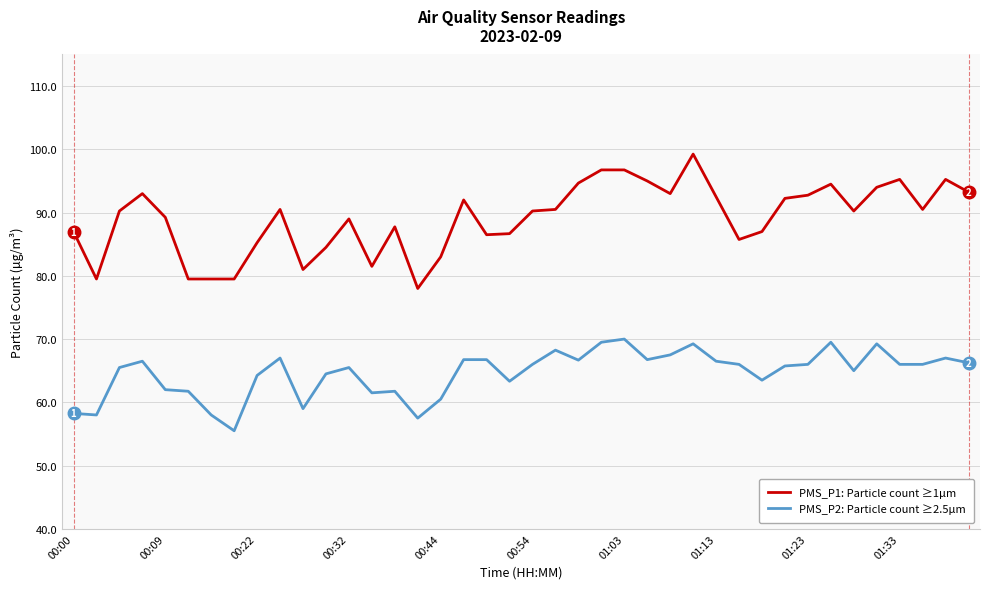

Which series has the largest range (max minus min)?

PMS_P1: Particle count ≥1µm